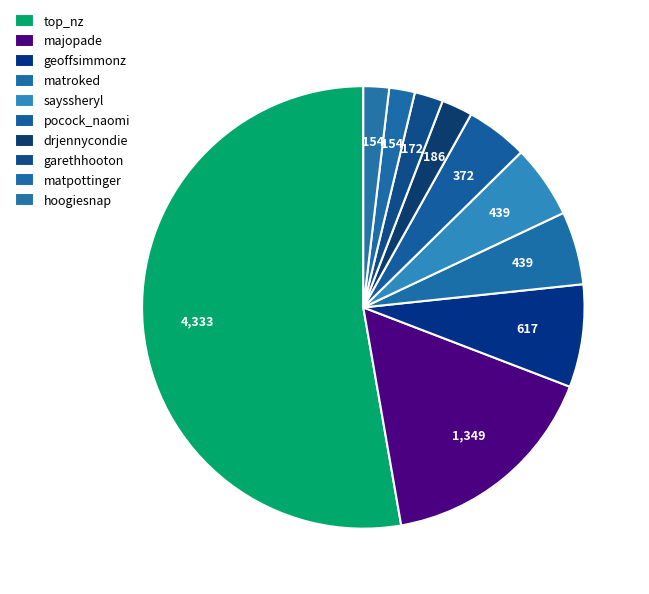

To the nearest percent, what is the difference between the top_nz and pocock_naomi slice percentages?

48%